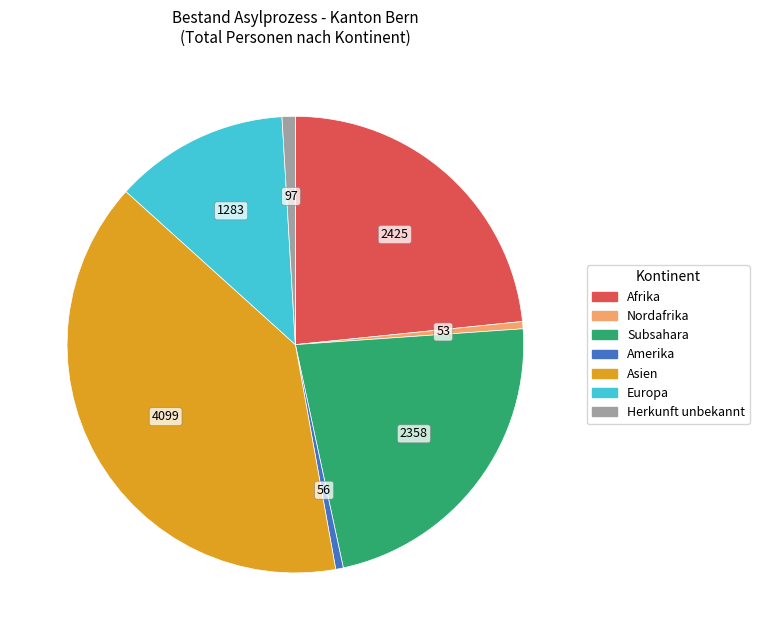

Is there any slice that represents more than half of the pie?

No